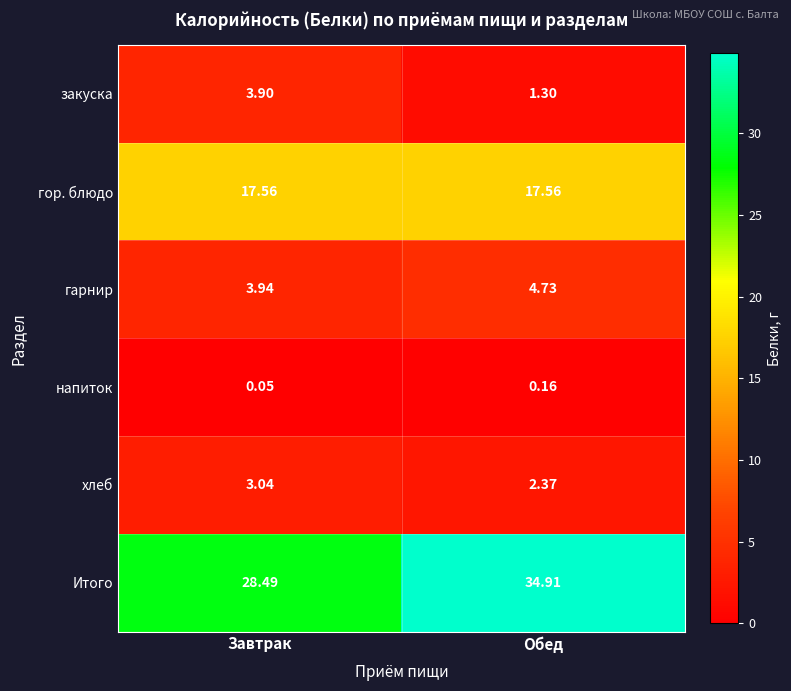

What is the greatest value displayed?

34.9